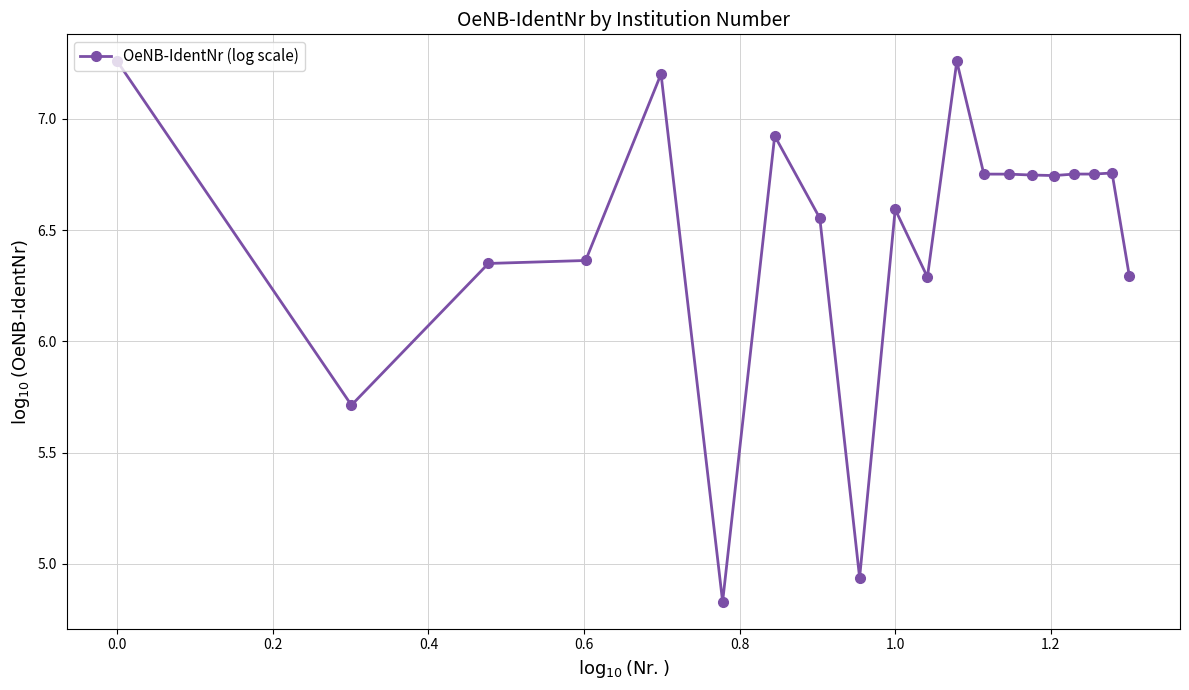

How many data points does each series have?

20